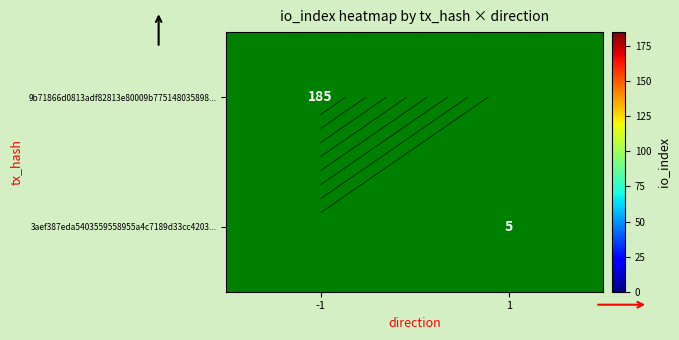

At which label does 3aef387eda5403559558955a4c7189d33cc4203... reach its minimum?

-1